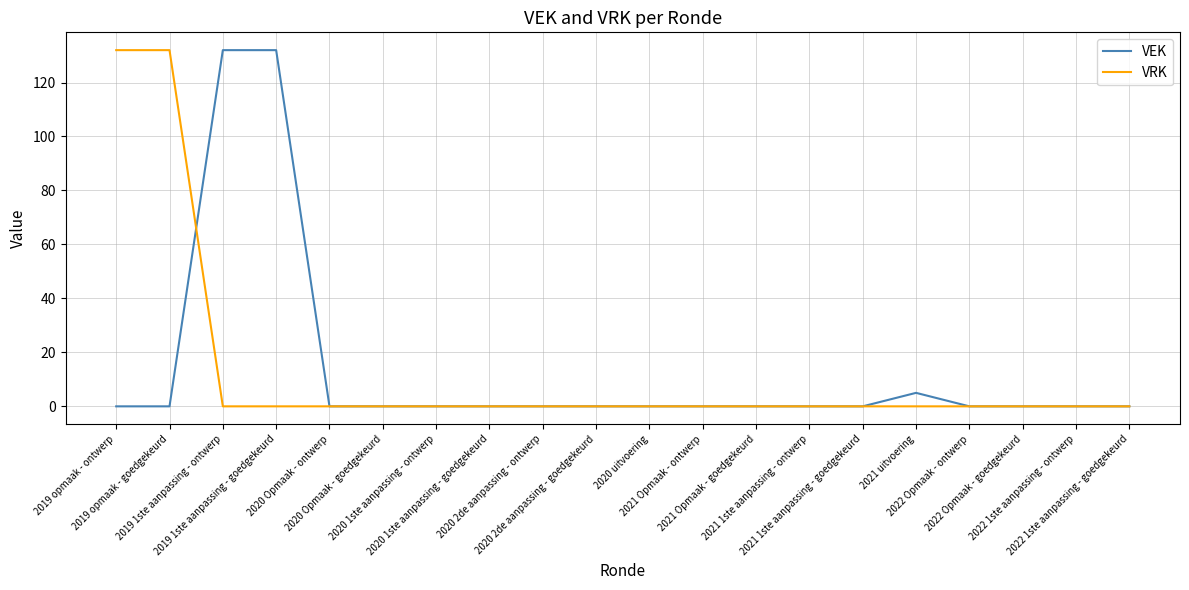

What is the maximum value shown in the chart?

132